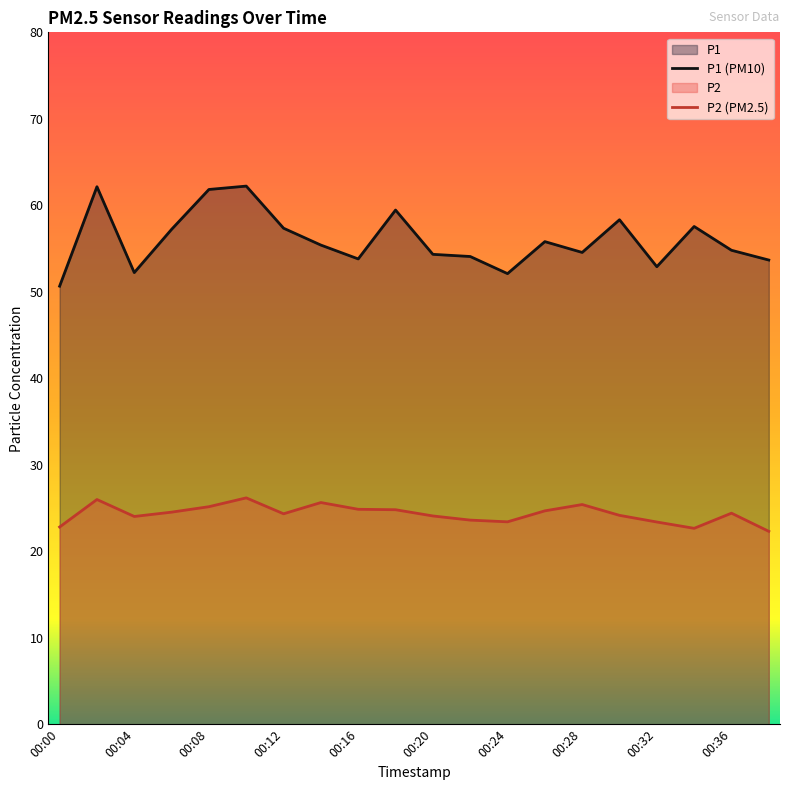

What is the total value across all series at 00:04?

76.2